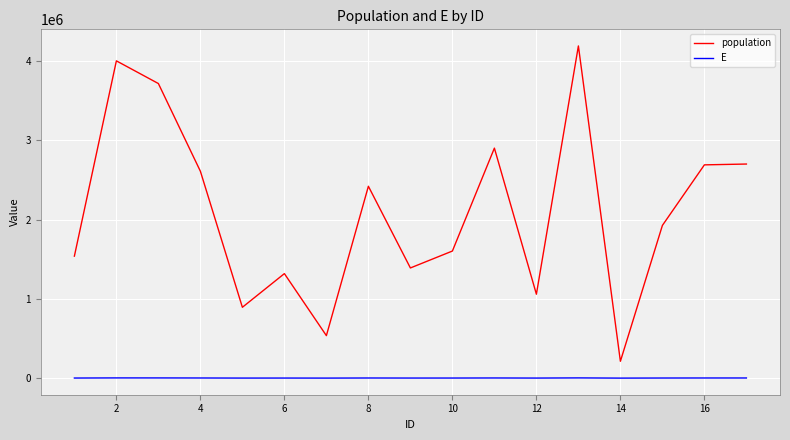

Does the chart have visible grid lines?

Yes